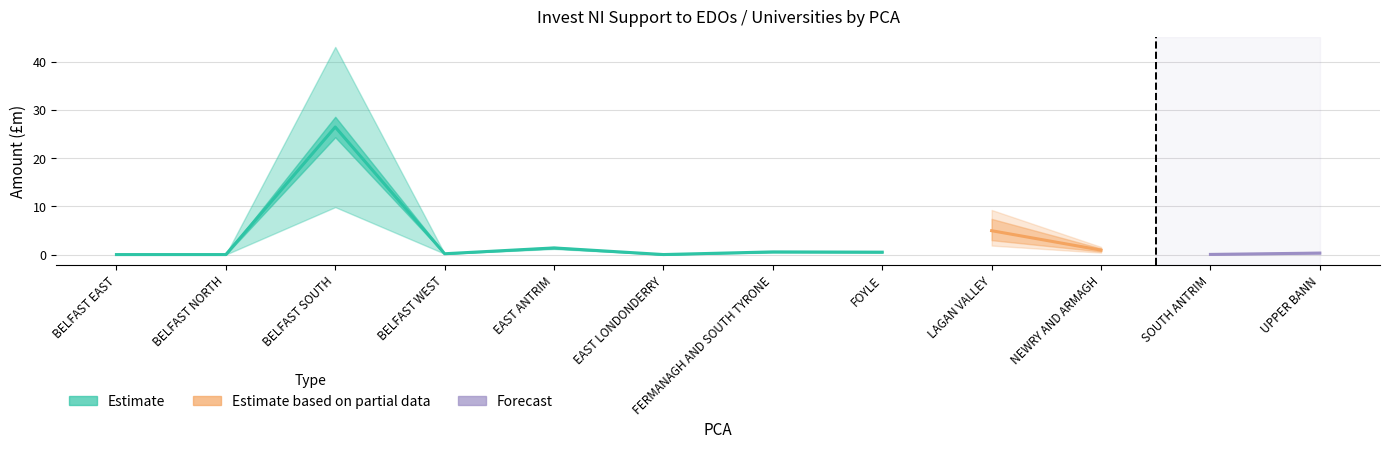

Is this an area chart (filled region under the line)?

No